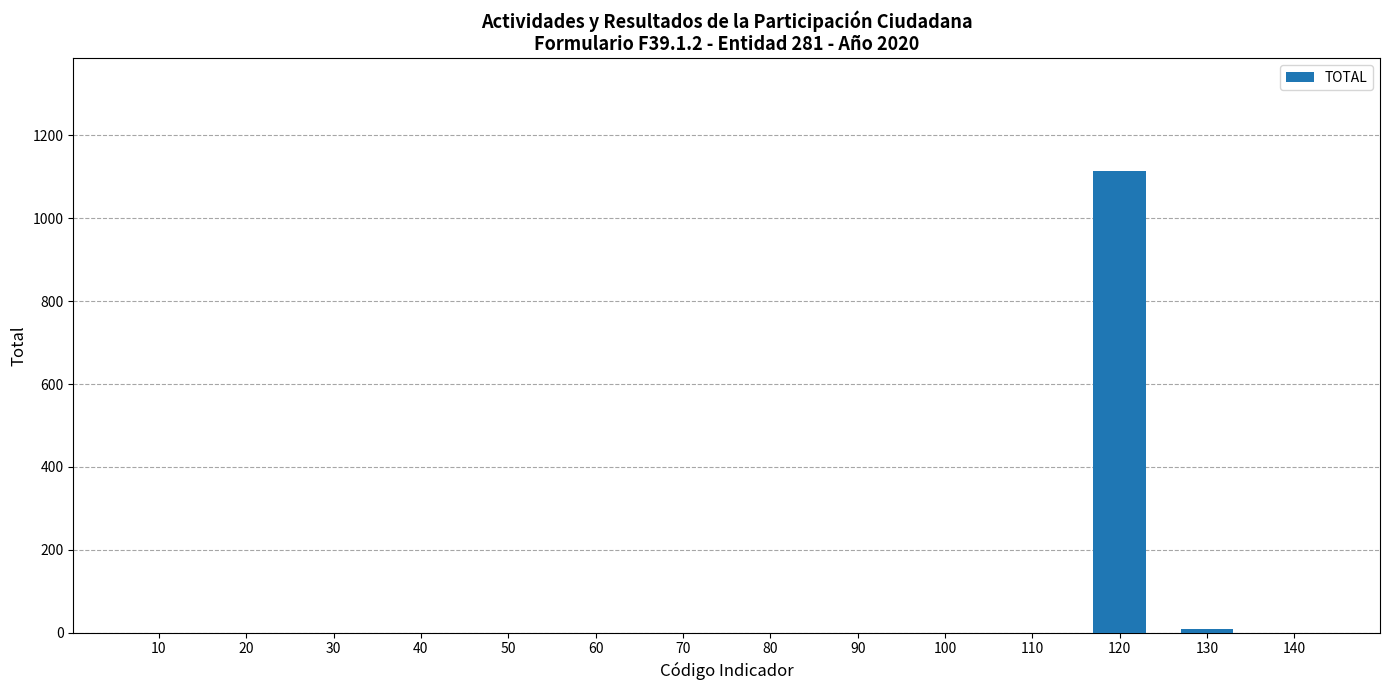

Is it true that the value at 120 is 1114?

True